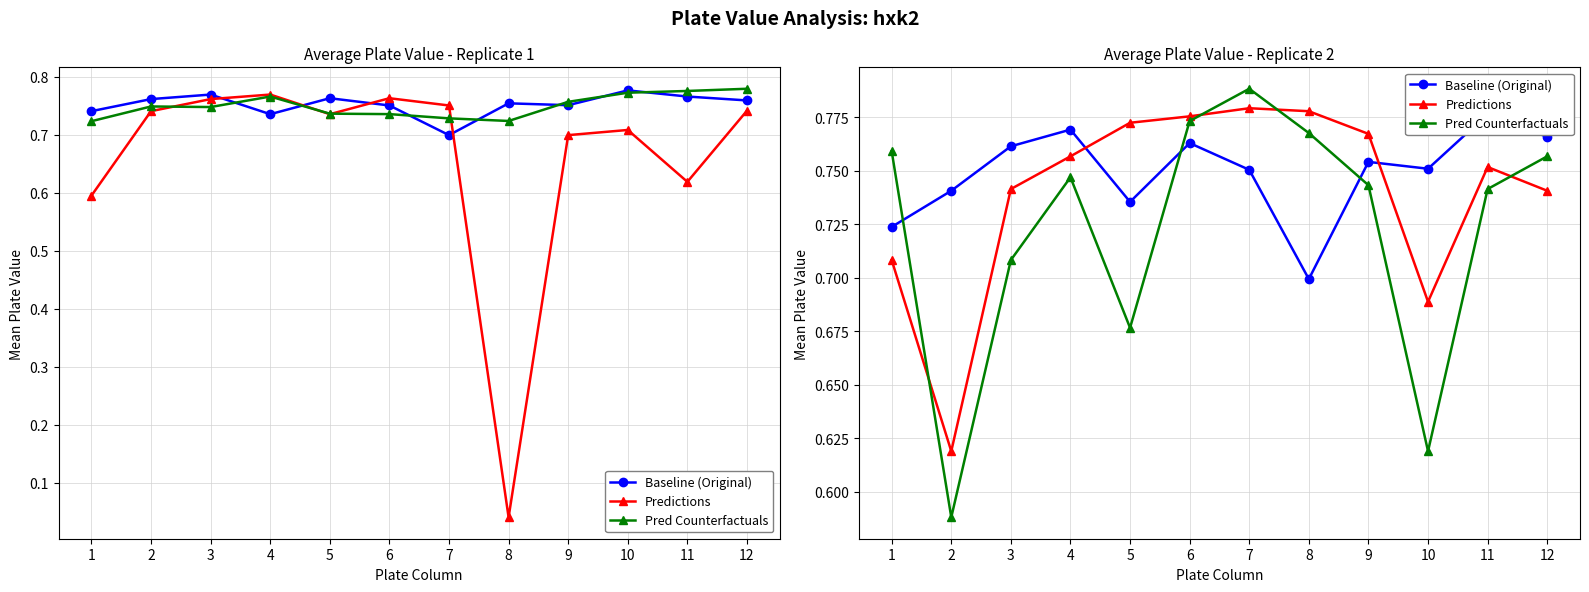

List the series in order of their overall mean, lowest first.

Pred Counterfactuals, Predictions, Baseline (Original)